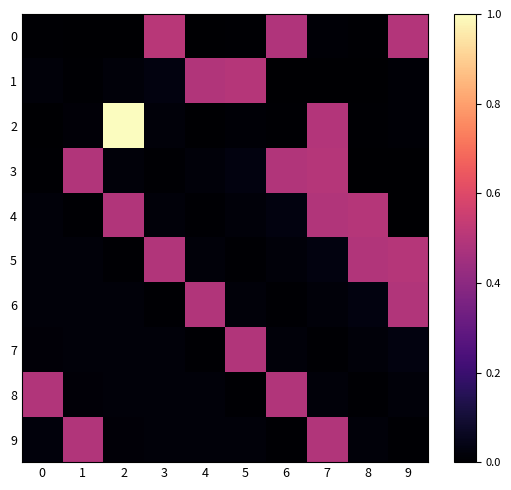

At which category does the chart reach its peak across all series?

2